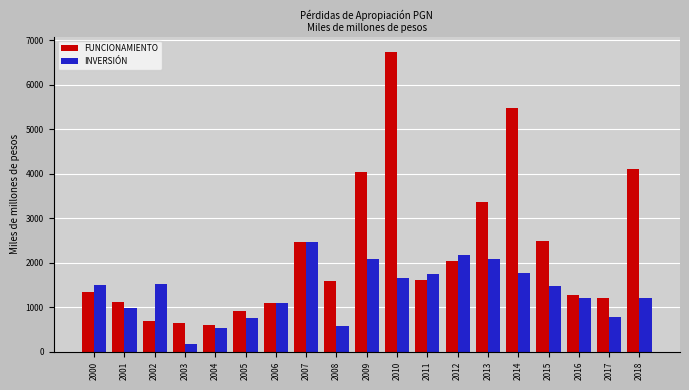

Which series has the largest total across all categories?

FUNCIONAMIENTO